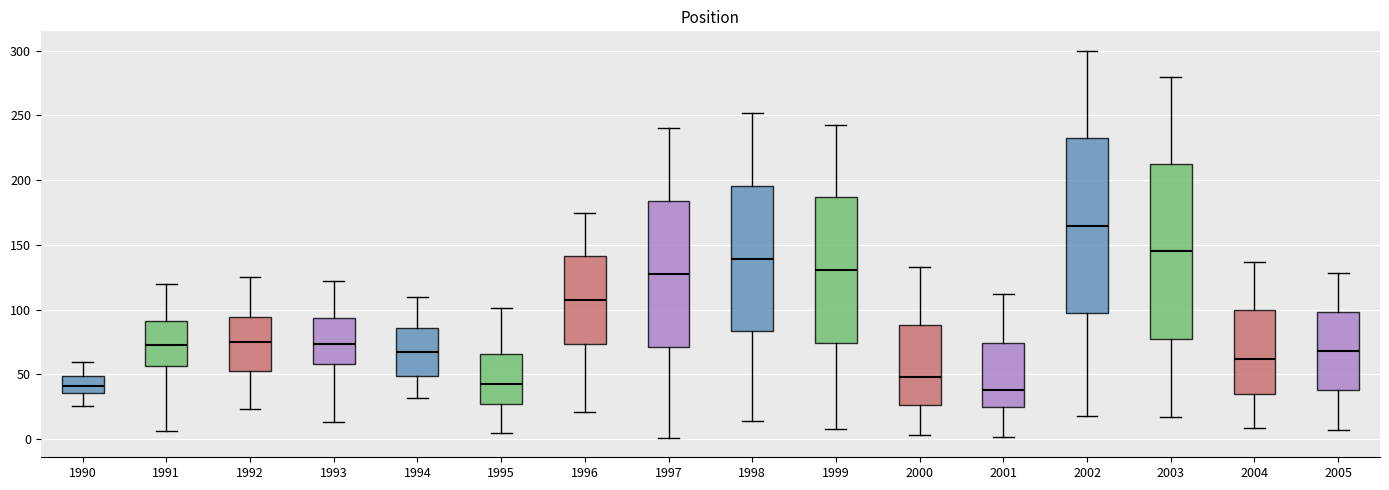

Where is the lower edge of the box at x = 1991 on the y-axis? The values are not printed on the chart, so give them approximately, as read against the axis.

55